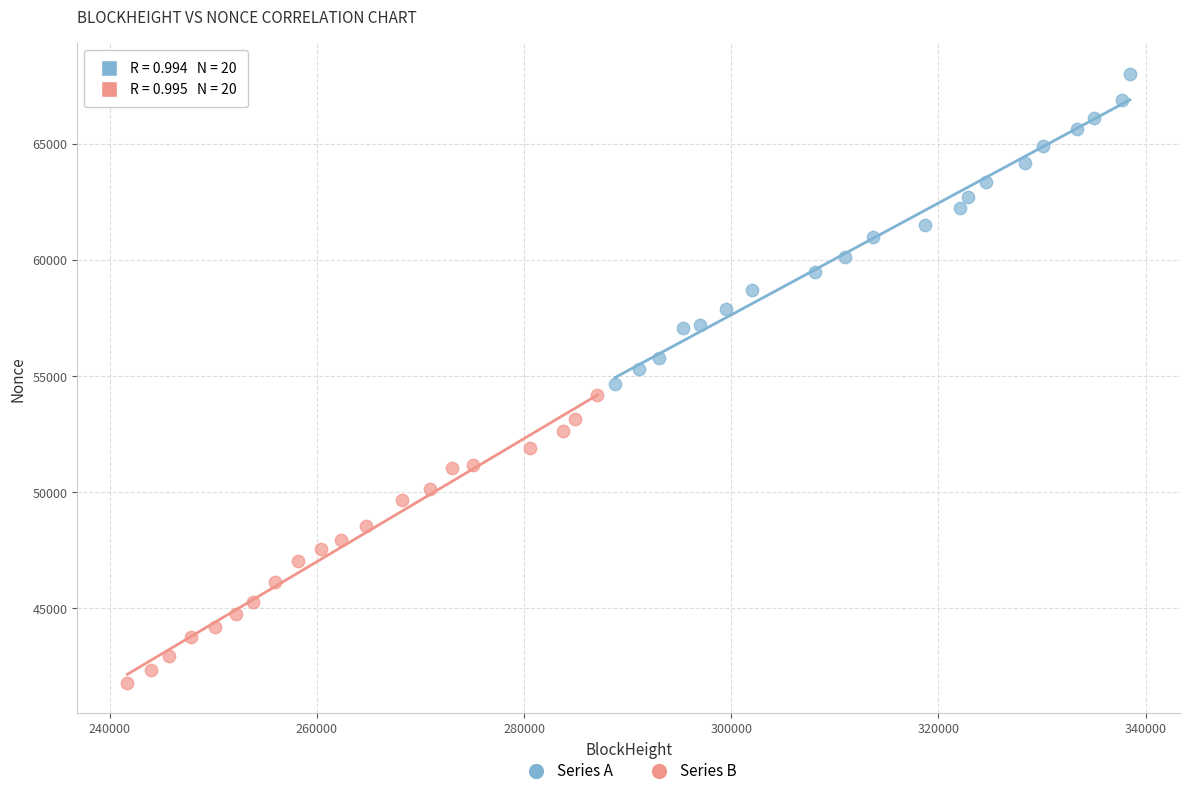

What are all the series names shown in the legend?

Series A, Series B